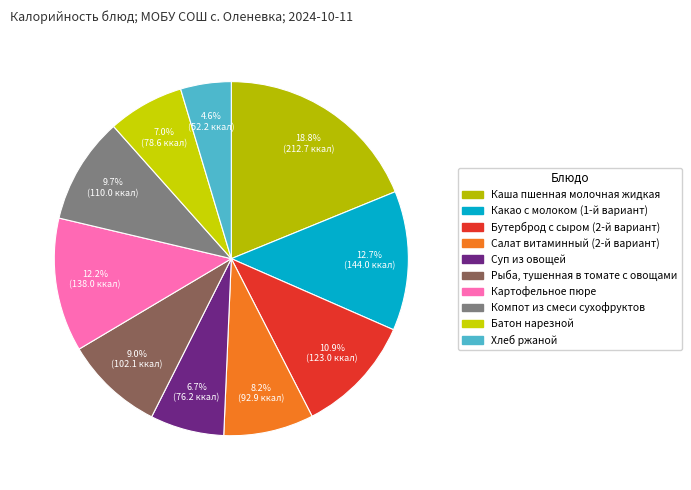

Is there a majority slice in this chart?

No